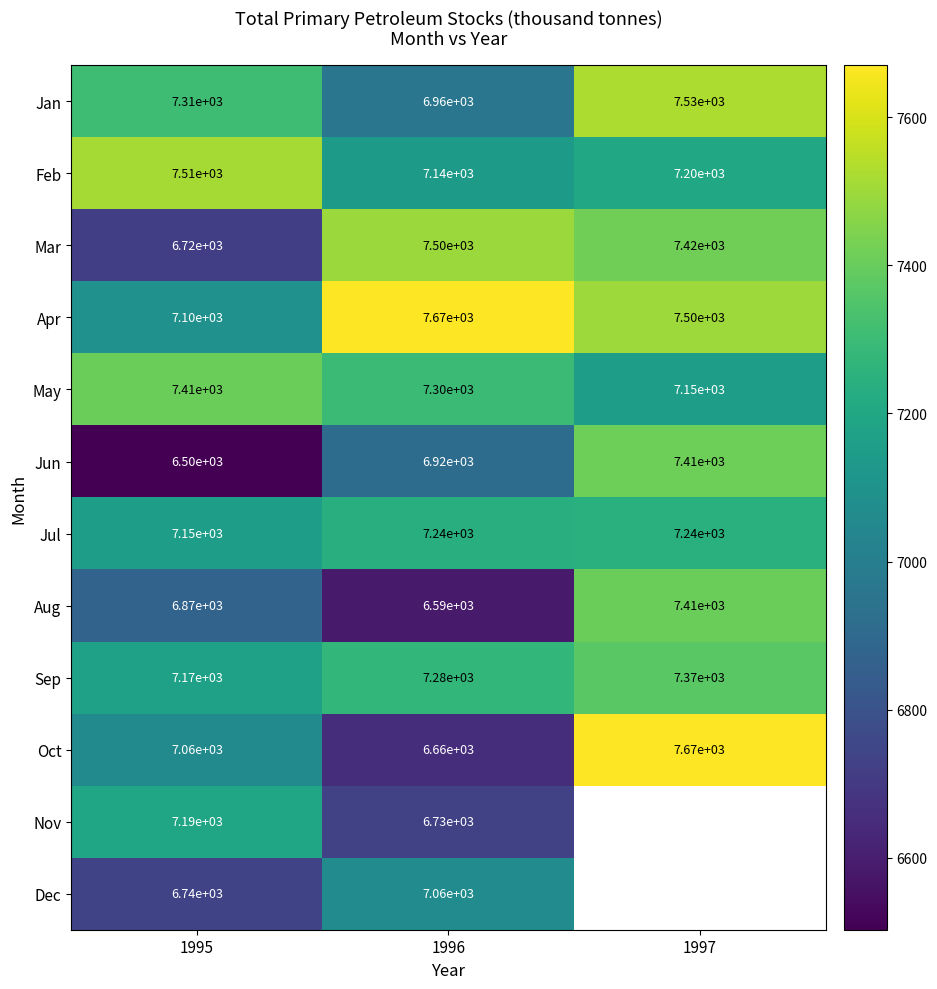

How many May values are between 7150 and 7410?

3